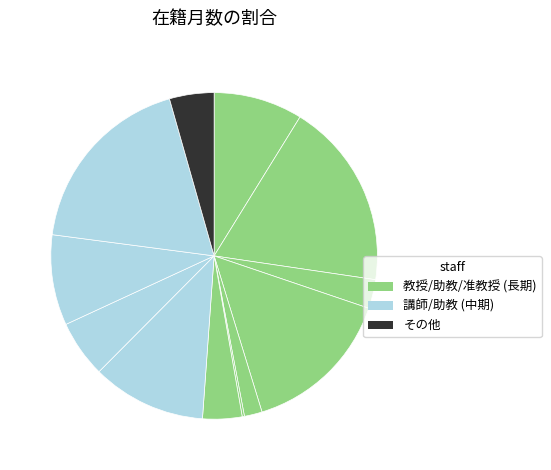

Count the number of slices in the pie.

12